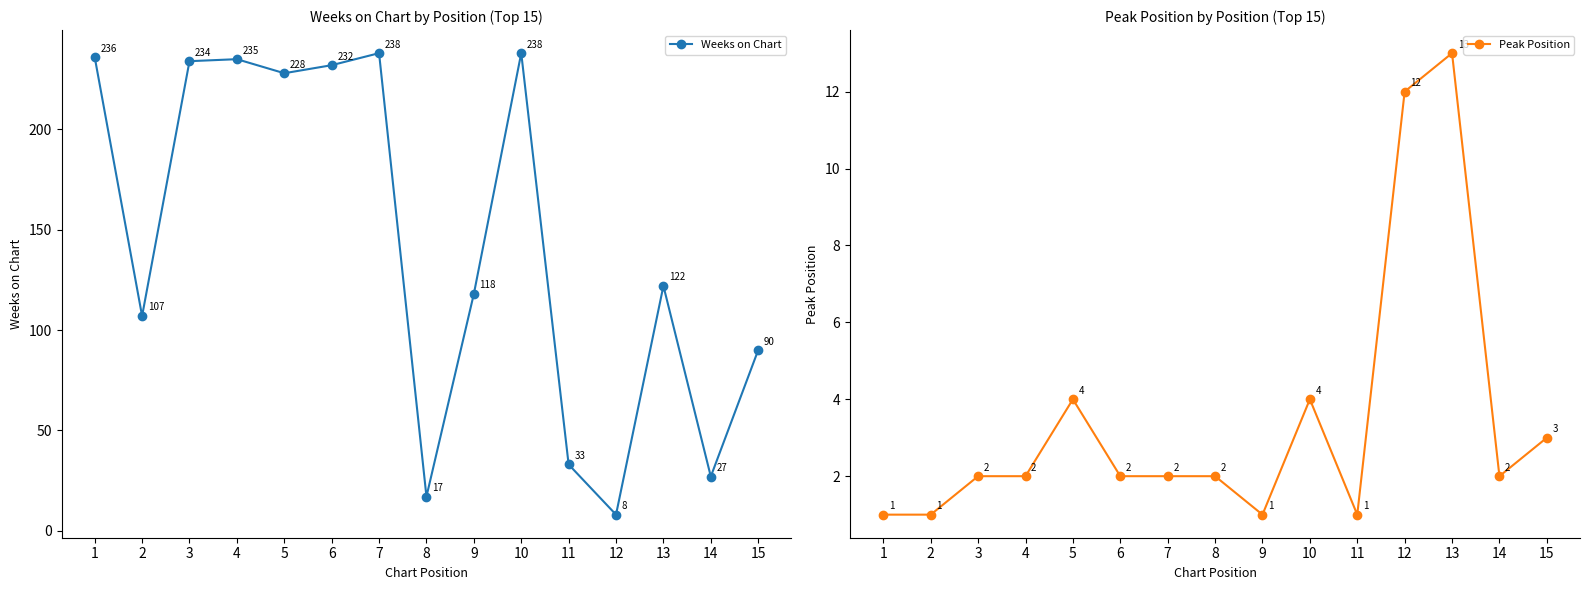

What is the difference between the Weeks on Chart values at 10 and 2?

131